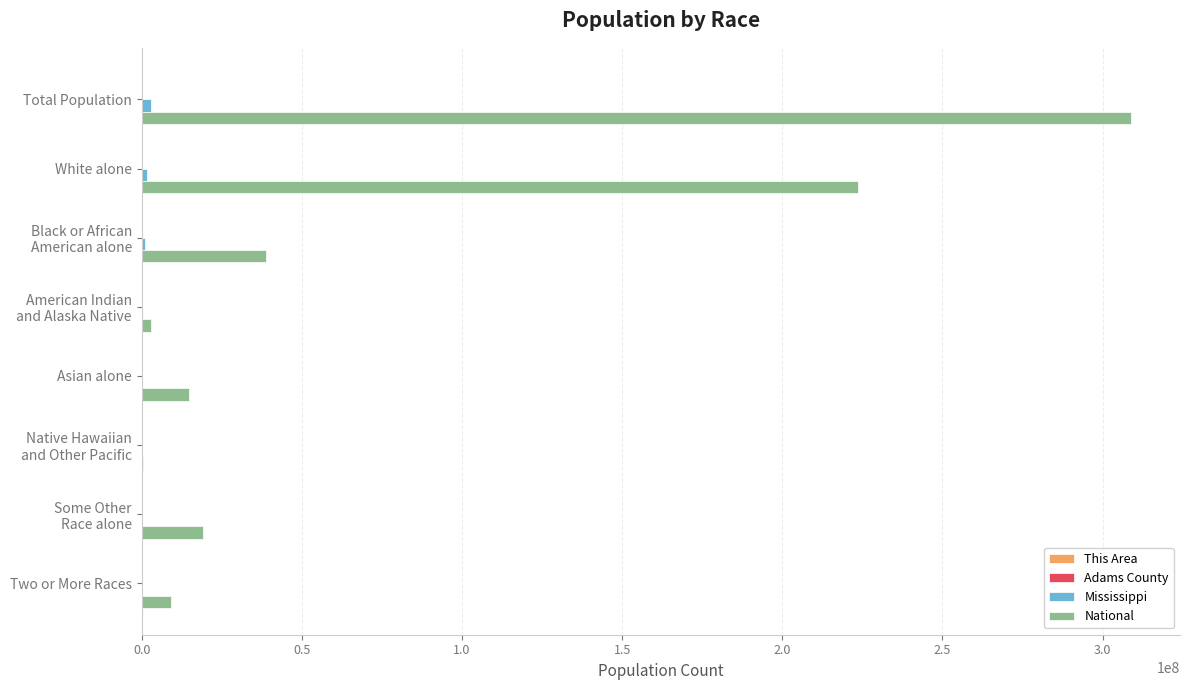

At which category is the sum across all series the highest?

Total Population